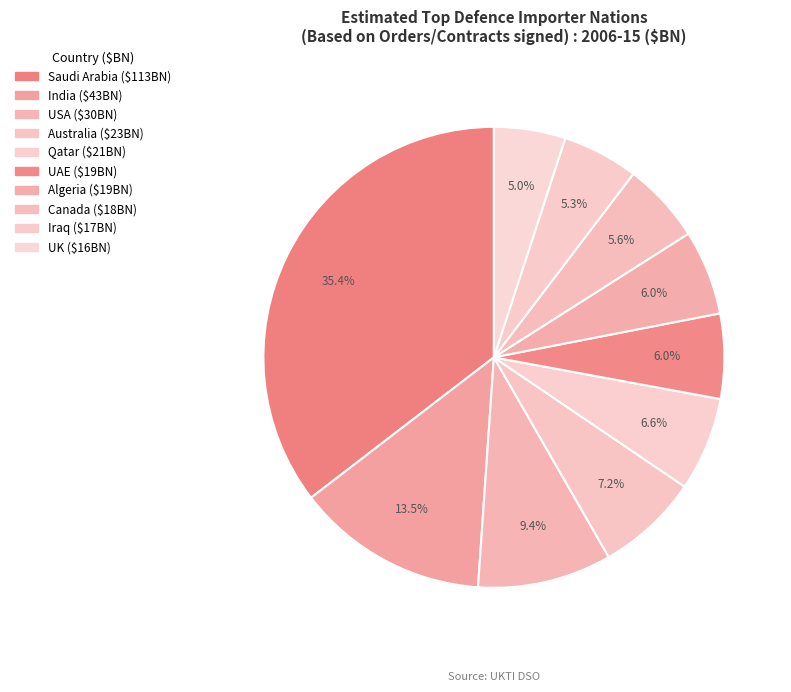

How many slices are in this pie chart?

10